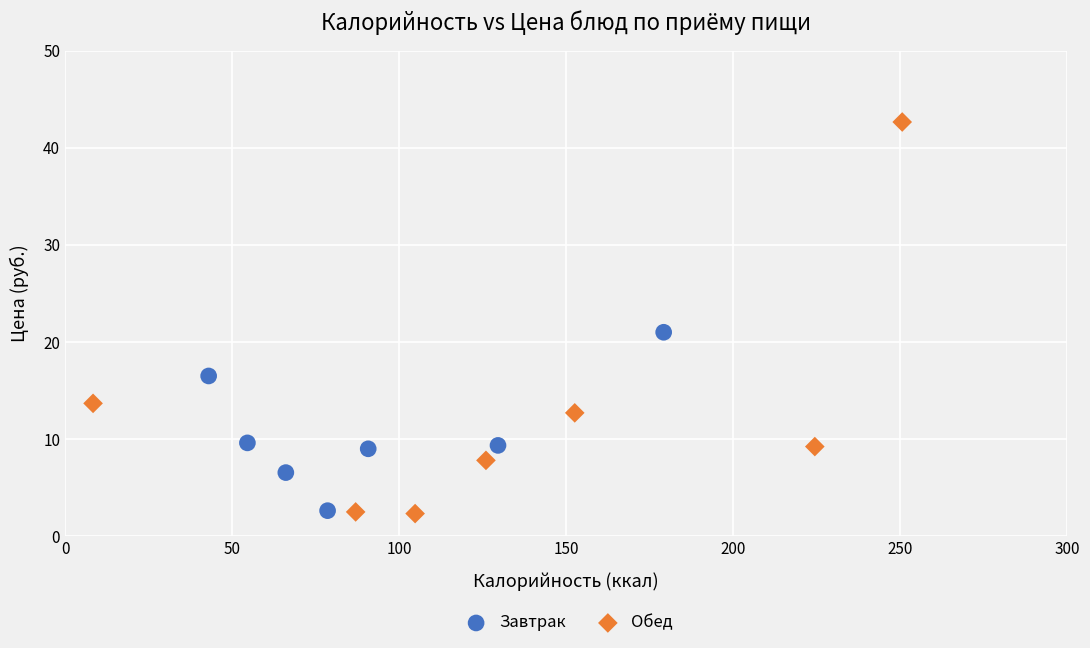

Which series has the widest spread of Y values?

Обед